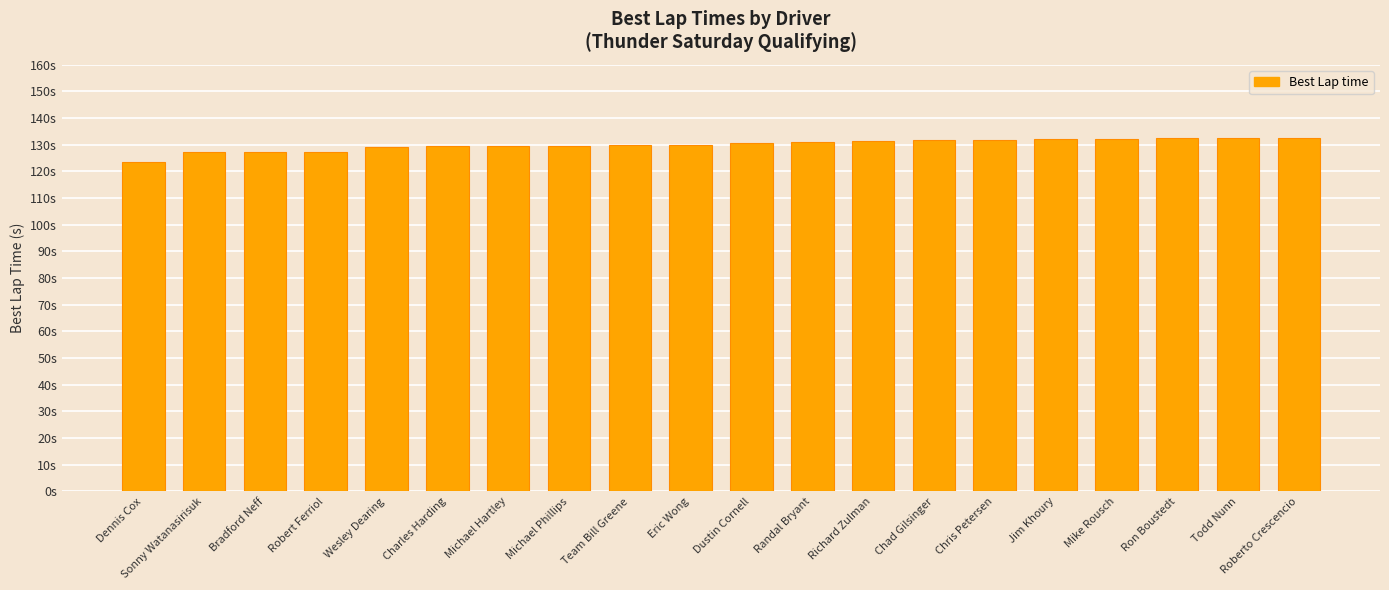

How many categories are shown in the chart?

20